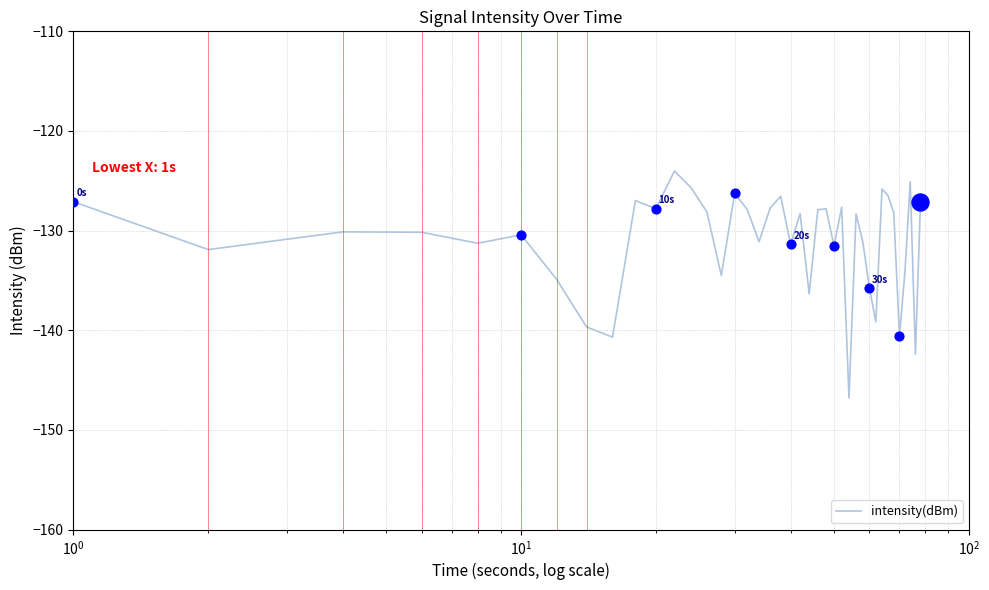

What is the difference between the maximum and minimum values?

22.8